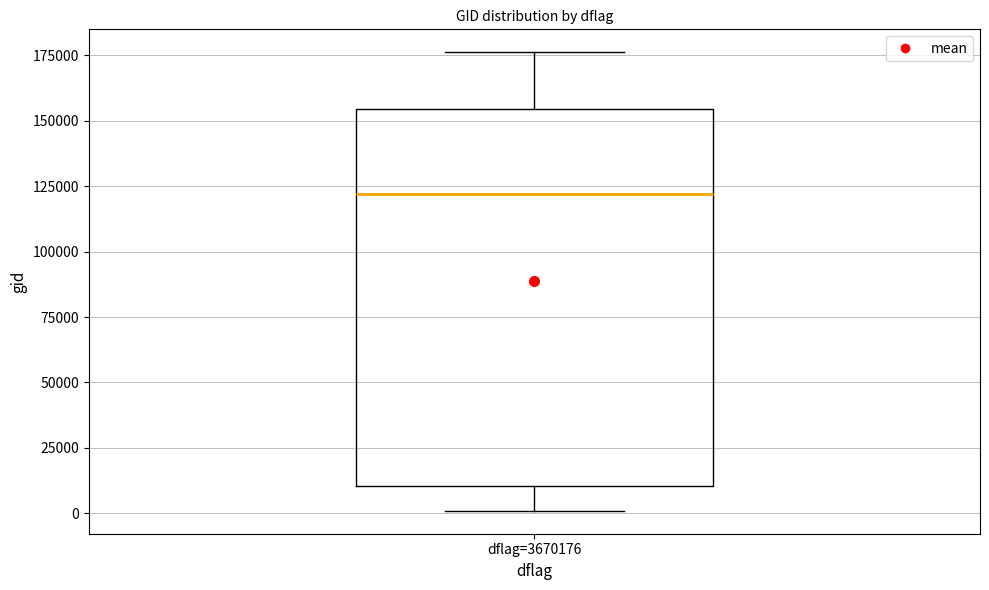

Read this box plot against the y-axis: the position of the median line, the range covered by the box, and the ends of both whiskers. The values are not printed on the chart, so give them approximately, as read against the axis.

median 120000, box 10000 to 155000, whiskers 0 to 175000